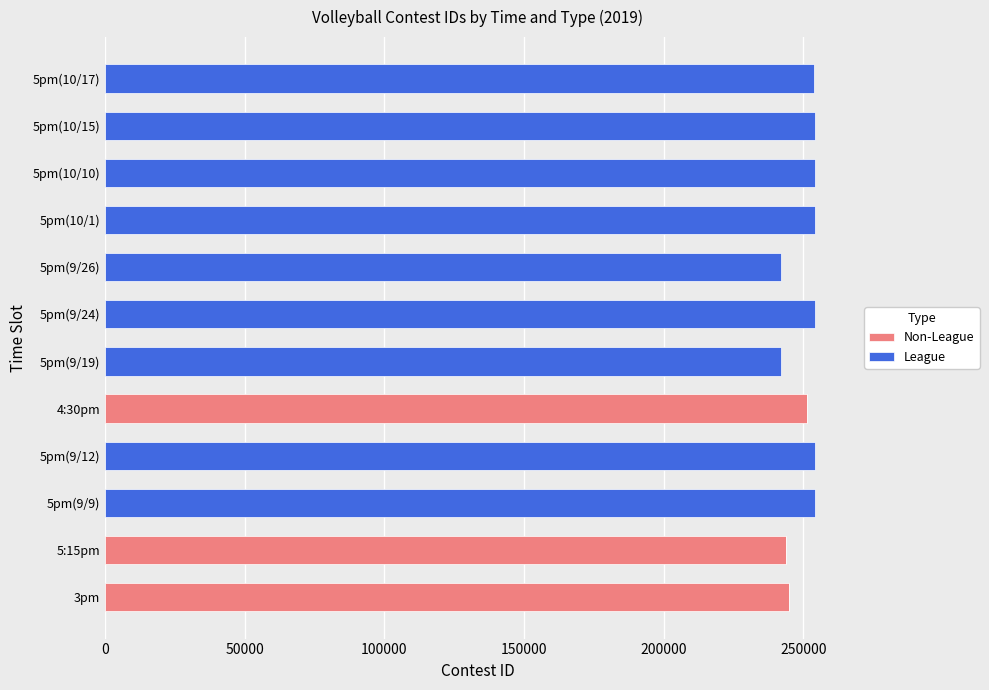

Reading left to right, what are all the values shown in this chart?

Non-League: 244936	243809	0	0	251495	0	0	0	0	0	0	0
League: 0	0	254190	254191	0	241938	254192	241940	254193	254194	254195	253736